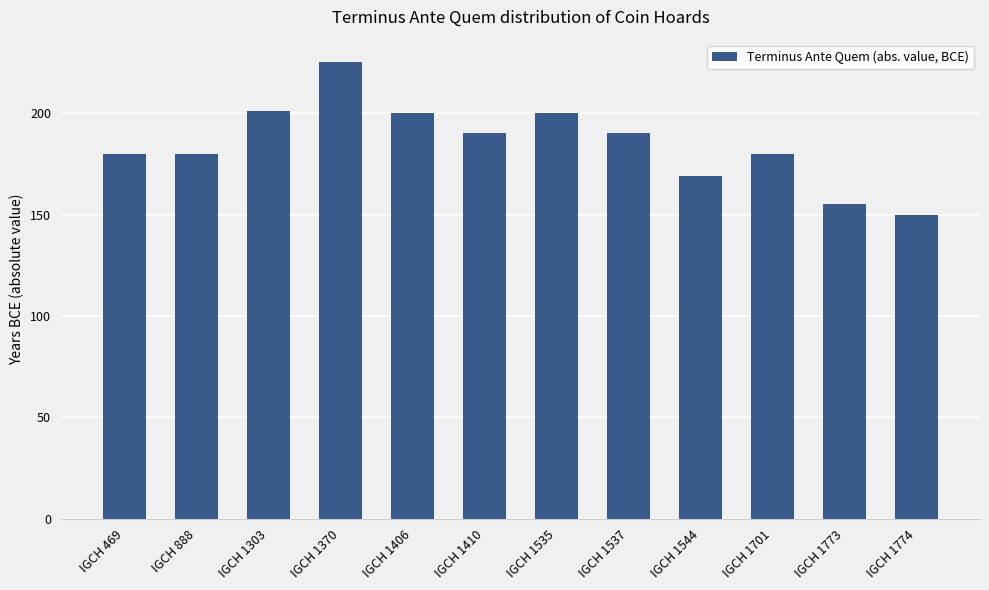

What is the value of the 10th bar from the left?

180